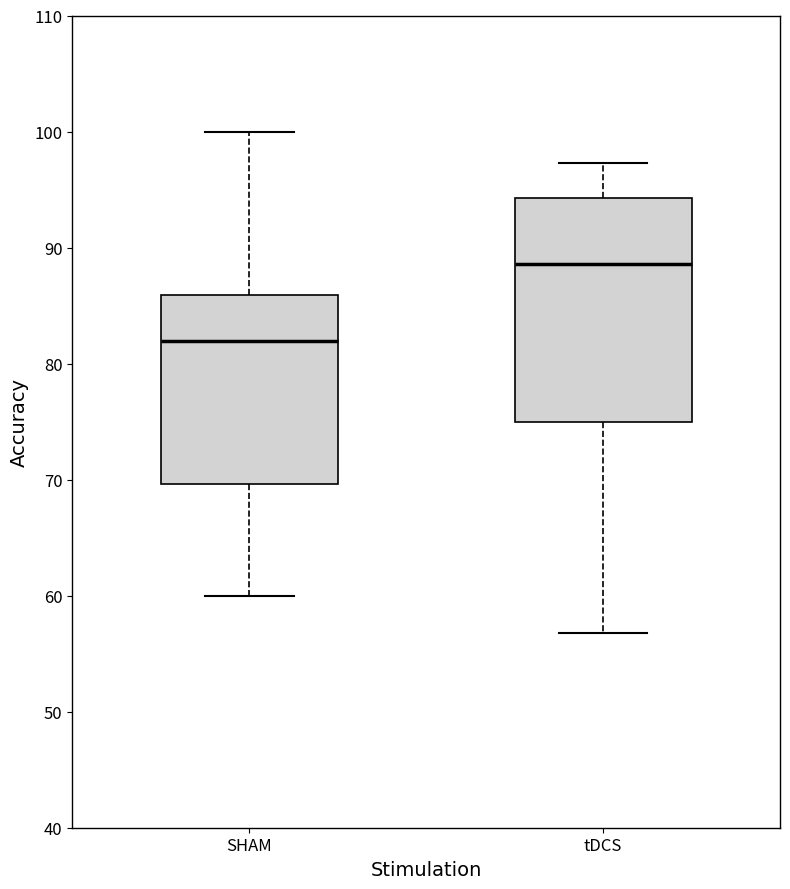

Reading left to right, transcribe this box plot: for each box, give where its median line is, the range the box spans, and where its two whiskers end, as read against the y-axis. The values are not printed on the chart, so give them approximately, as read against the axis.

SHAM: median 82, box 70 to 86, whiskers 60 to 100
tDCS: median 89, box 75 to 94, whiskers 57 to 97